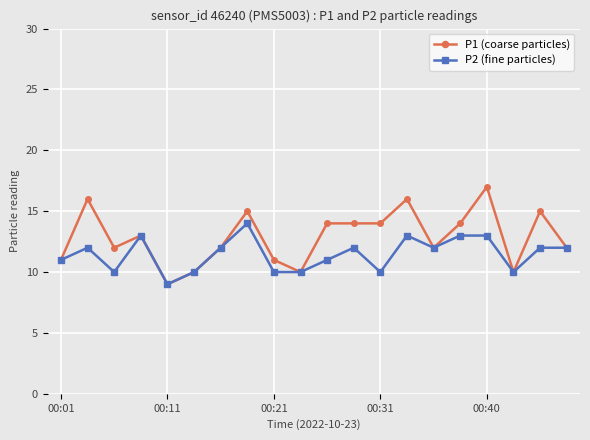

What is the maximum value for P2 (fine particles)?

14